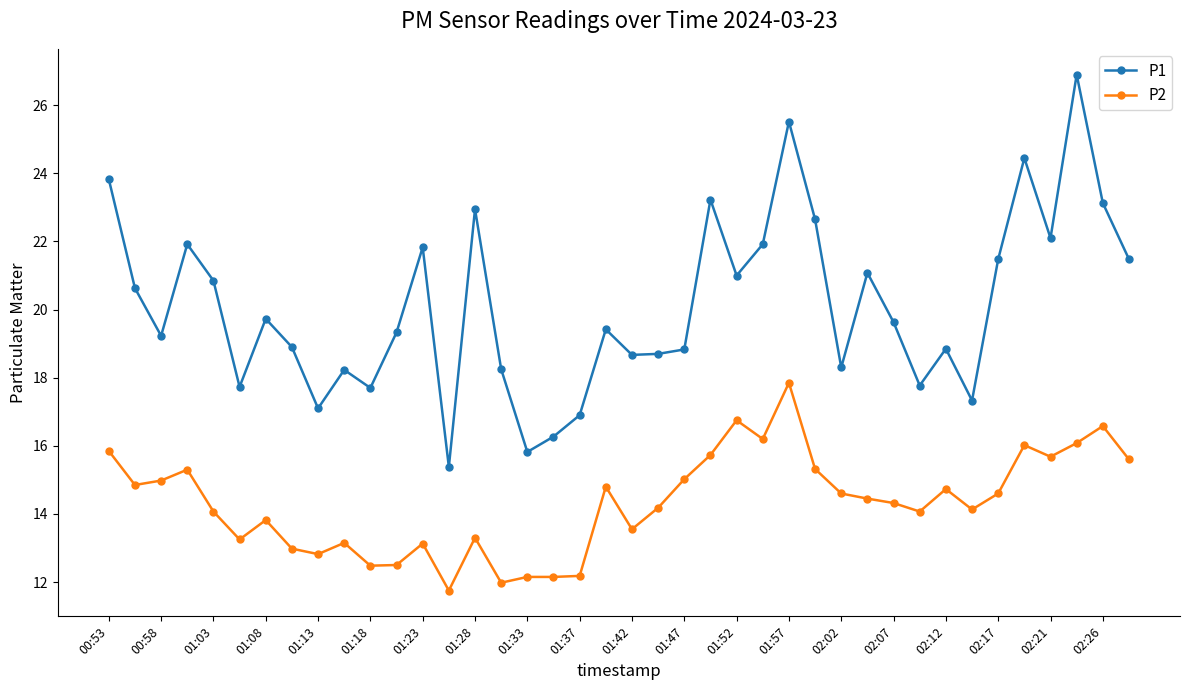

Count the number of data series in this chart.

2